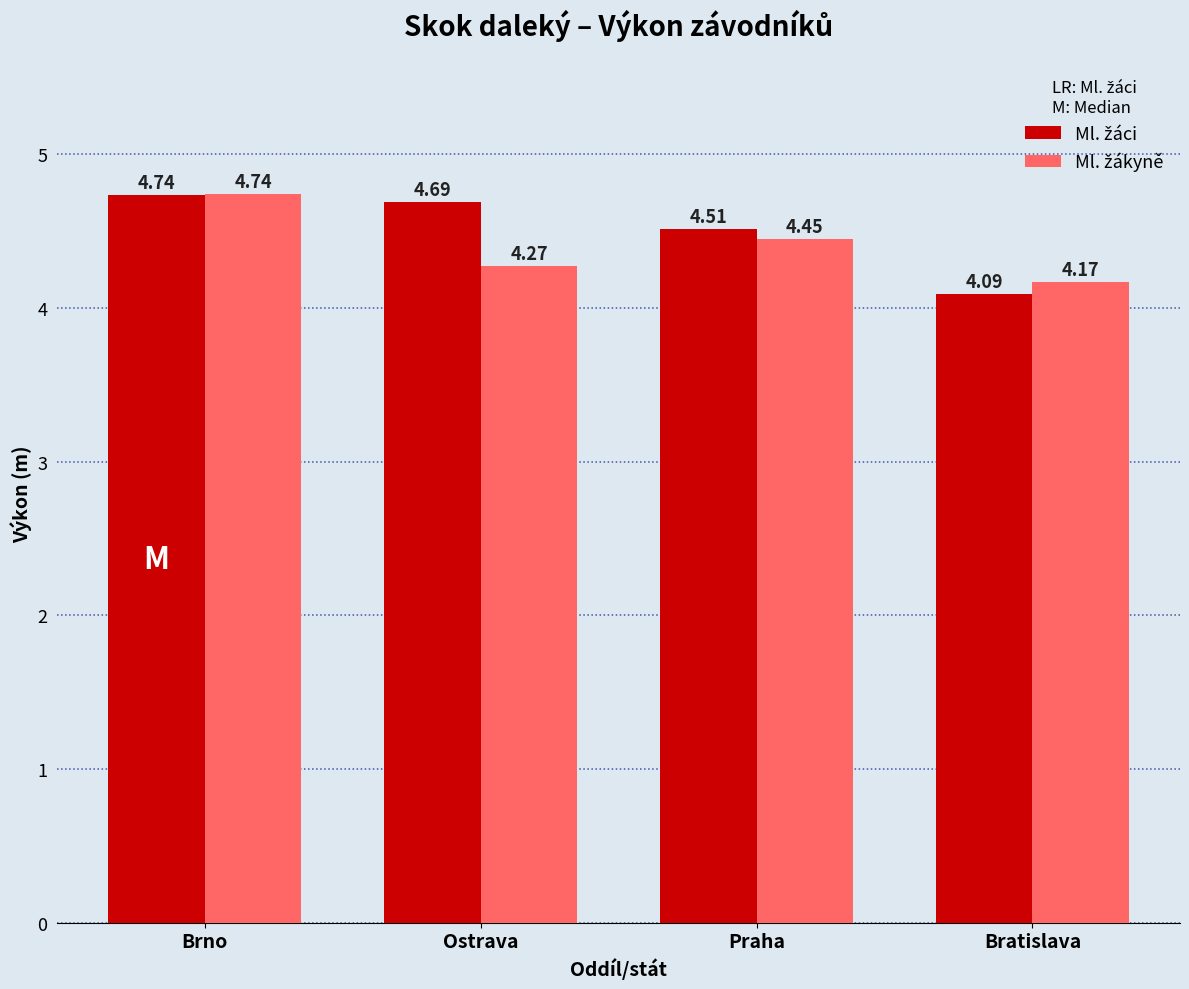

What is the total value across all series at Brno?

9.5